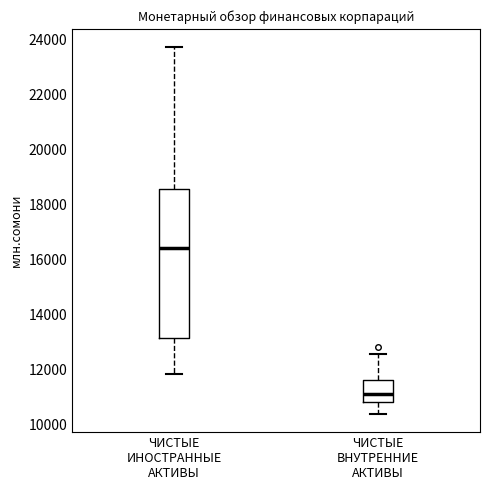

Reading left to right, read every box against the y-axis: the position of its median line, the range the box covers, and the ends of its whiskers. The values are not printed on the chart, so give them approximately, as read against the axis.

ЧИСТЫЕ ИНОСТРАННЫЕ АКТИВЫ: median 16400, box 13200 to 18600, whiskers 11800 to 23800
ЧИСТЫЕ ВНУТРЕННИЕ АКТИВЫ: median 11000, box 10800 to 11600, whiskers 10400 to 12600